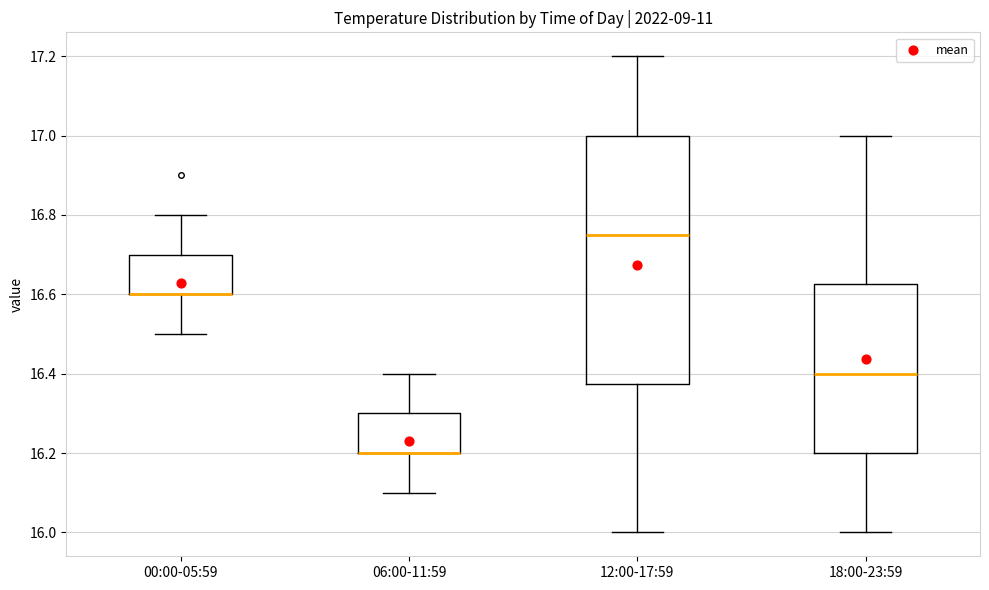

Reading left to right, read every box against the y-axis: the position of its median line, the range the box covers, and the ends of its whiskers. The values are not printed on the chart, so give them approximately, as read against the axis.

00:00-05:59: median 16.60 (drawn on the box's lower edge), box 16.60 to 16.70, whiskers 16.50 to 16.80
06:00-11:59: median 16.20 (drawn on the box's lower edge), box 16.20 to 16.30, whiskers 16.10 to 16.40
12:00-17:59: median 16.76, box 16.38 to 17.00, whiskers 16.00 to 17.20
18:00-23:59: median 16.40, box 16.20 to 16.62, whiskers 16.00 to 17.00